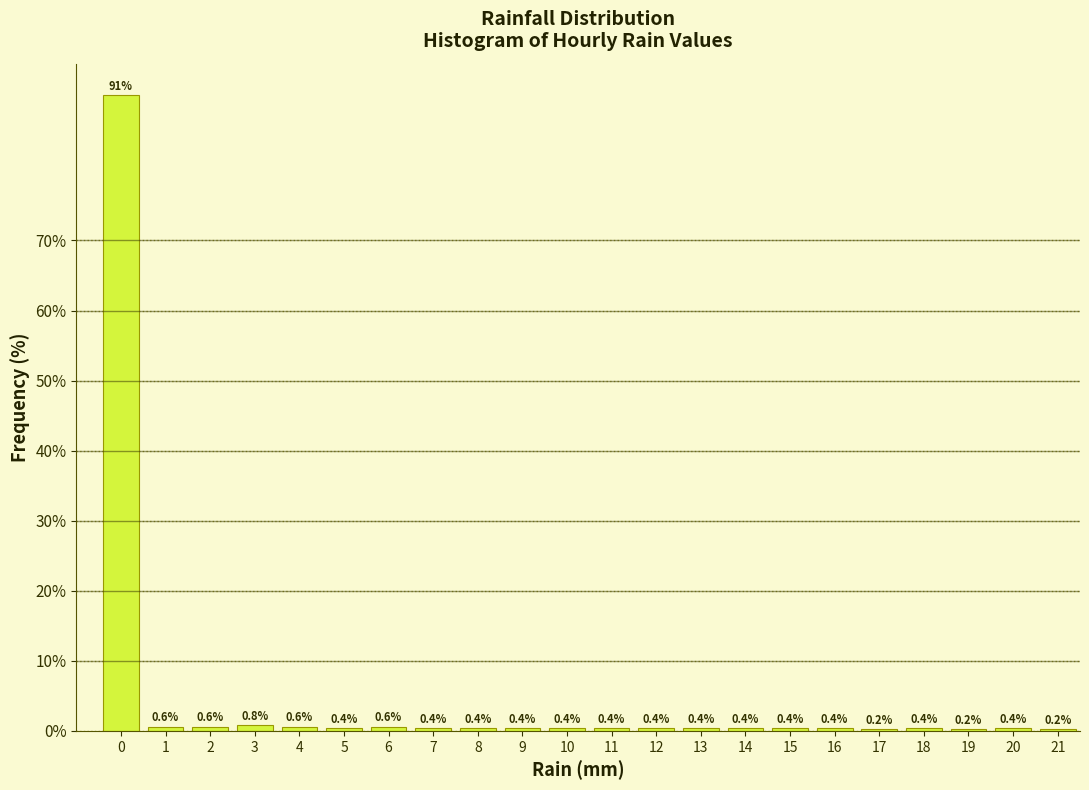

Reading left to right, extract all data points from this chart.

0=90.7	1=0.6	2=0.6	3=0.8	4=0.6	5=0.4	6=0.6	7=0.4	8=0.4	9=0.4	10=0.4	11=0.4	12=0.4	13=0.4	14=0.4	15=0.4	16=0.4	17=0.2	18=0.4	19=0.2	20=0.4	21=0.2